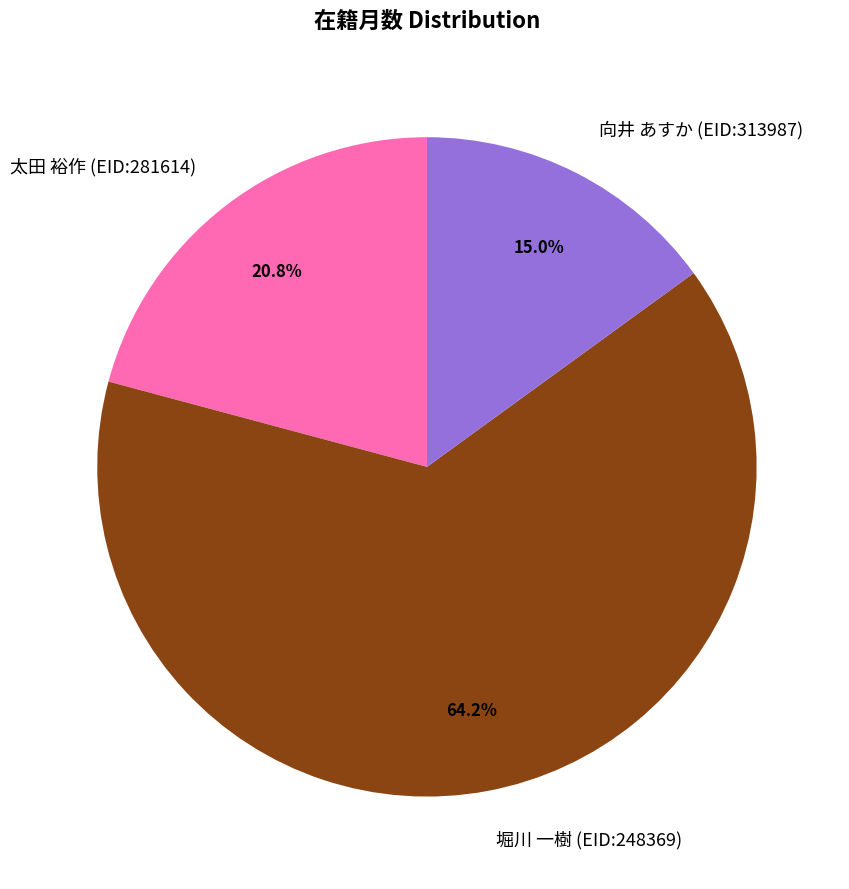

To the nearest percent, what is the difference between the 向井 あすか (EID:313987) and 太田 裕作 (EID:281614) slice percentages?

6%